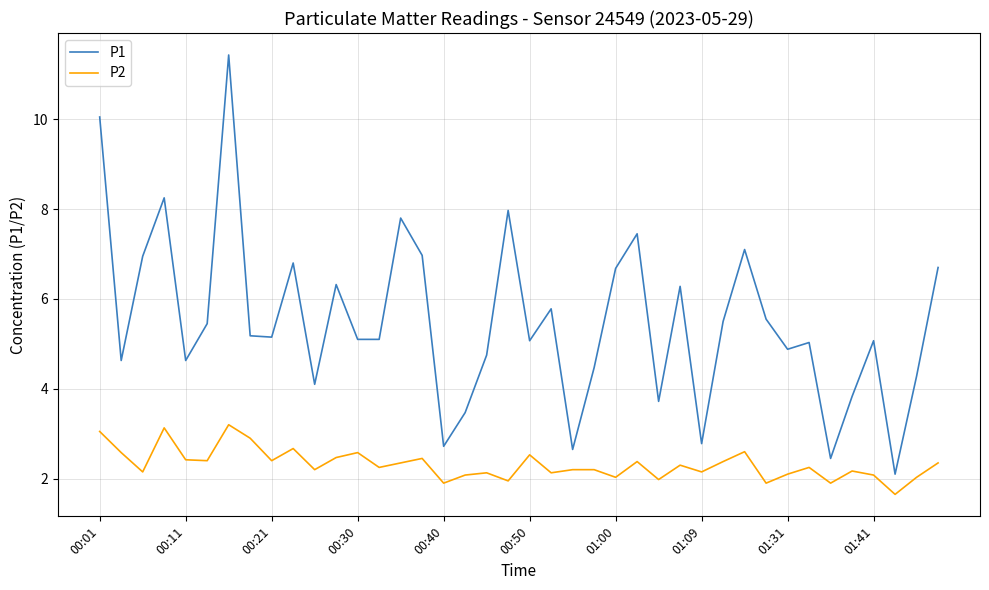

Rank the series by their average value, from highest to lowest.

P1, P2